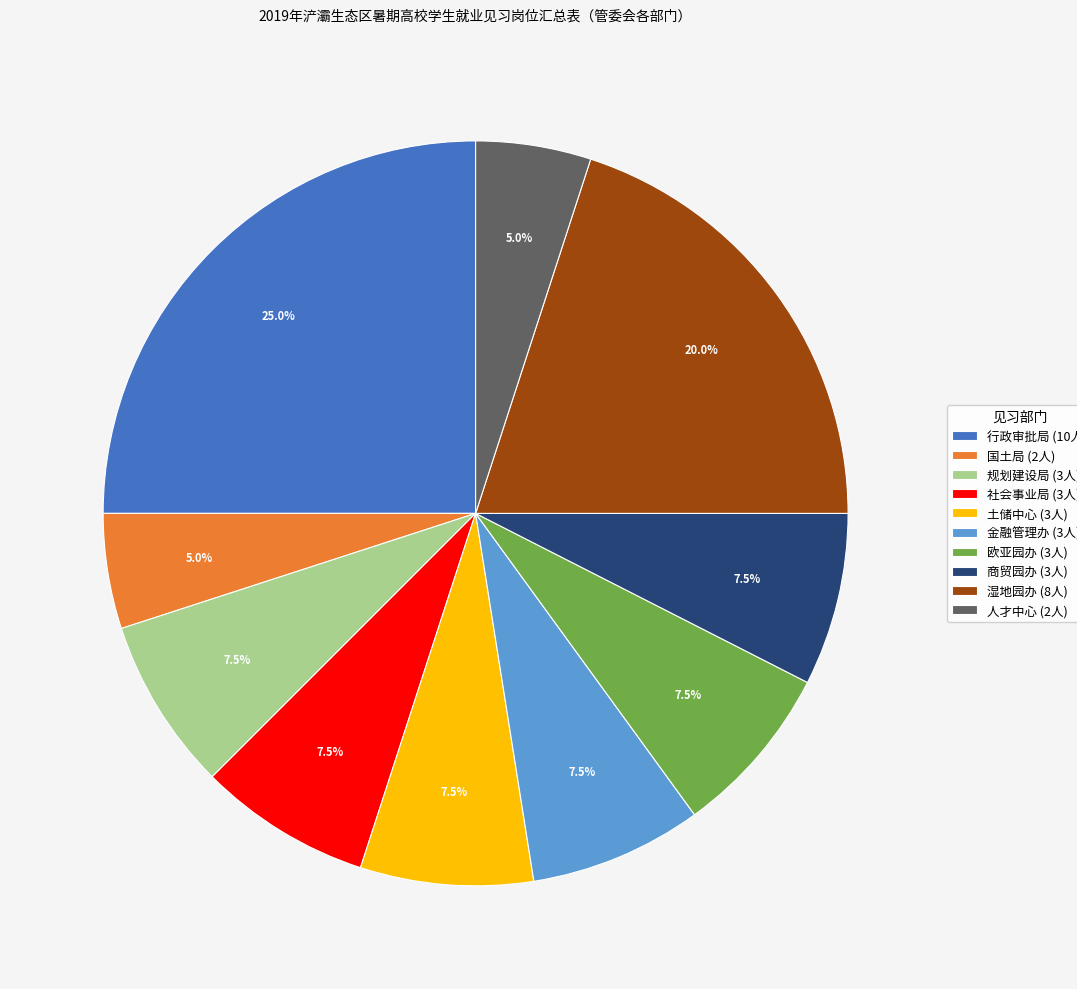

To the nearest percent, what portion does 人才中心 represent?

5%